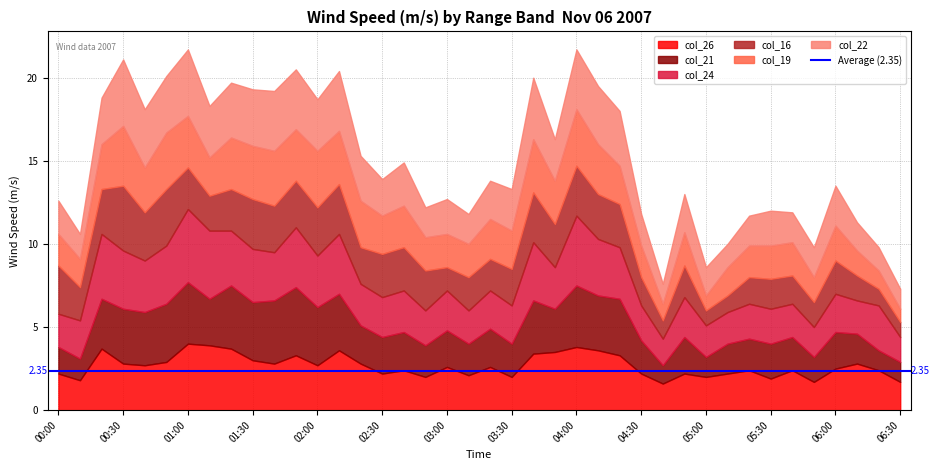

What is the spread (max minus min) of values at 2007/11/06 05:10?

1.2